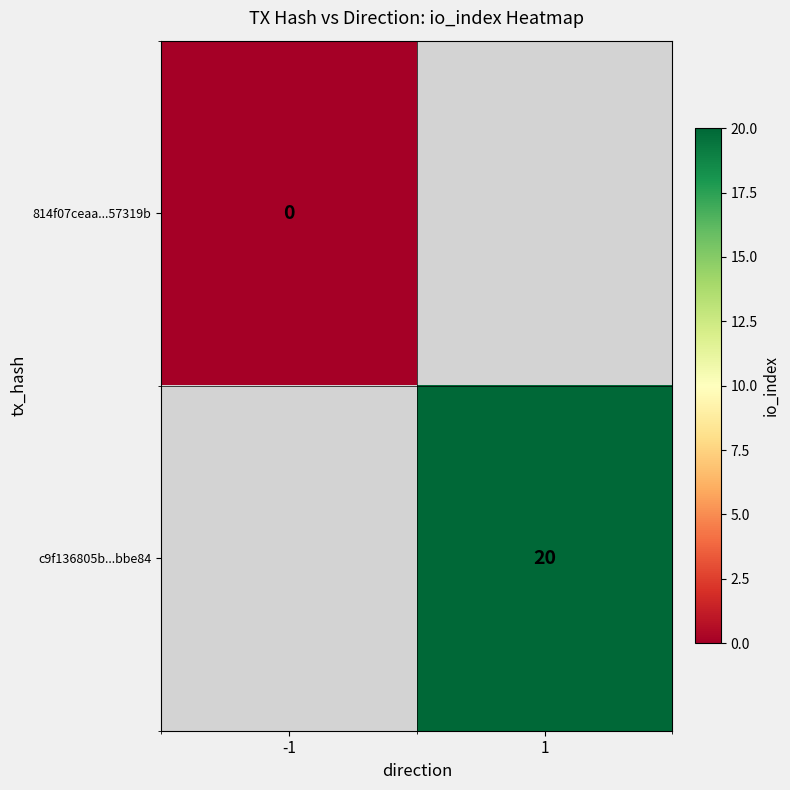

At how many categories does at least one series exceed -54?

2